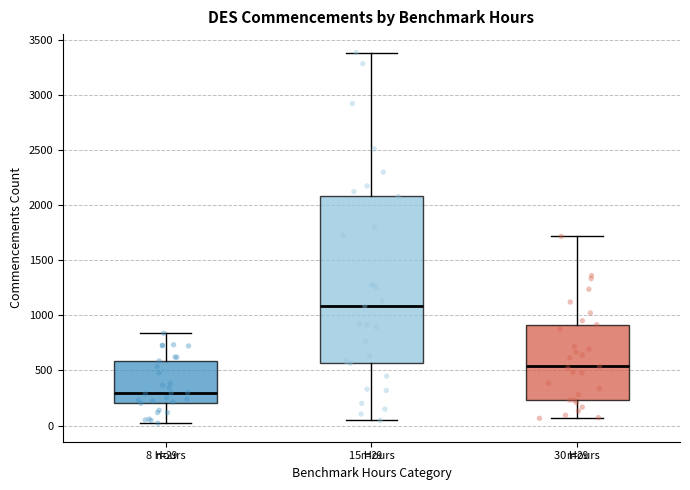

Which box is the tallest, from its lower edge to its upper edge?

15 Hours